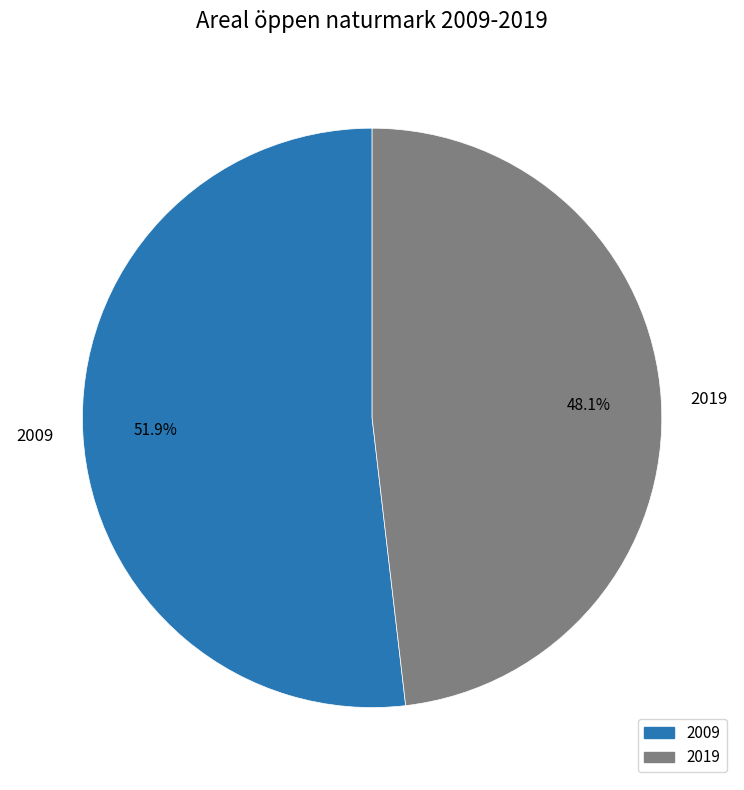

Does 2009 account for over 50% of the chart?

Yes